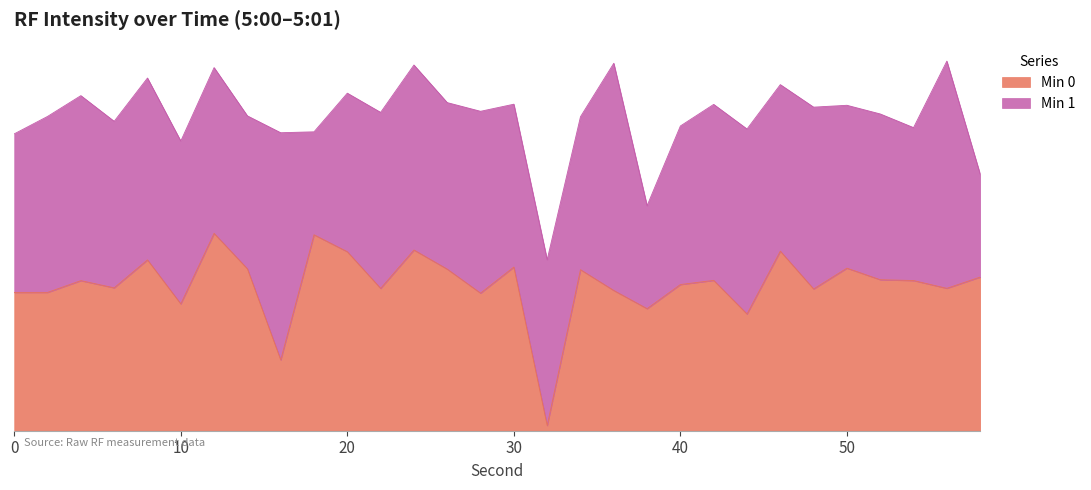

Which label corresponds to the largest value in the chart?

12